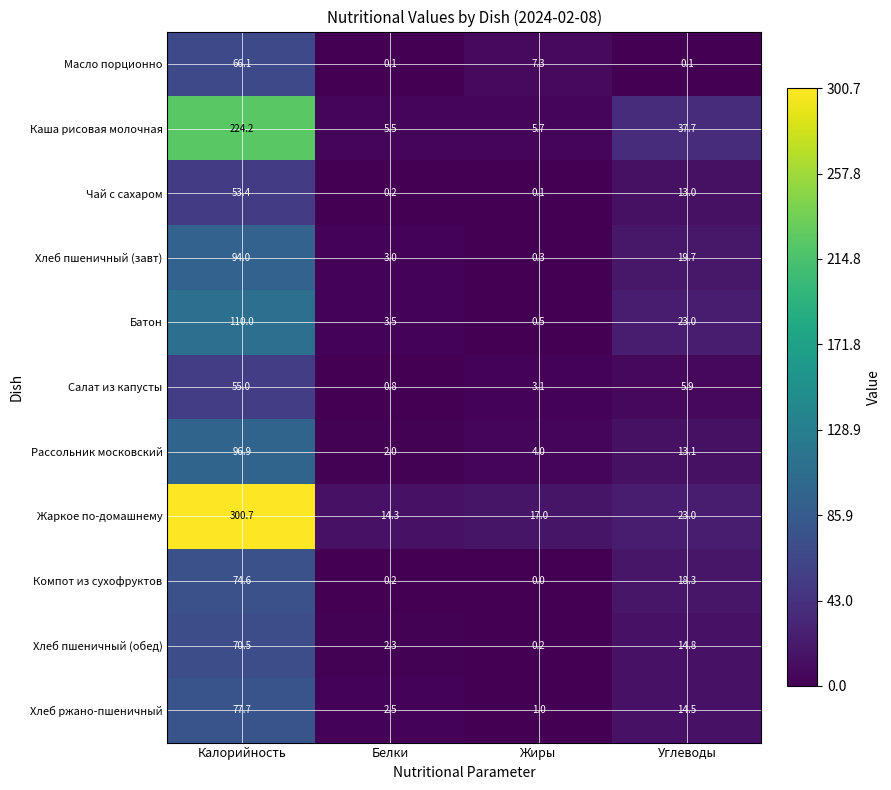

Which category has the highest value in the Салат из капусты series?

Калорийность